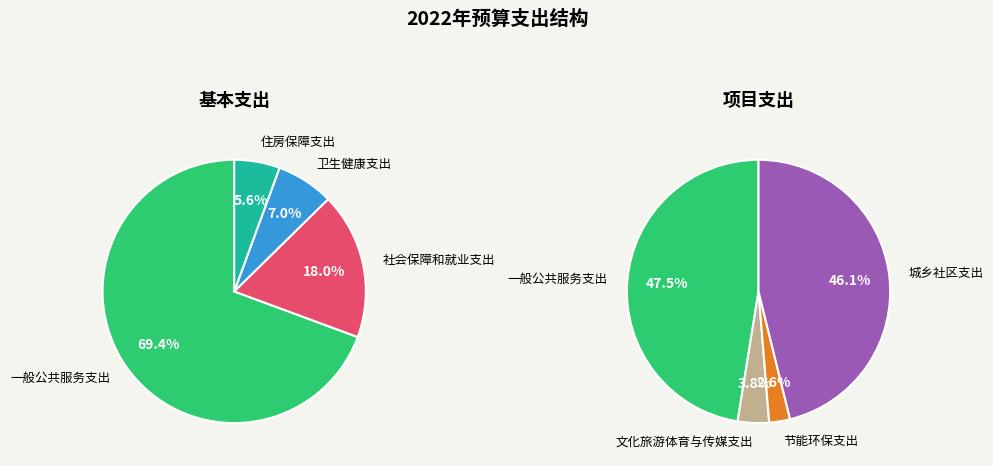

Between 一般公共服务支出 and 节能环保支出, which is larger?

一般公共服务支出